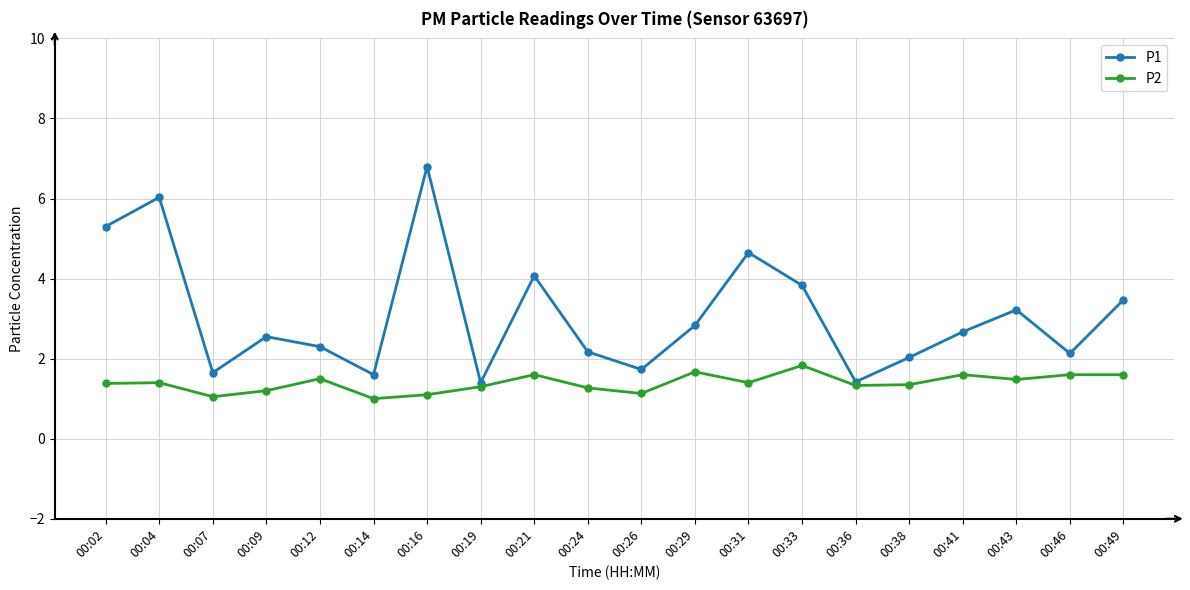

What is the value of the P2 point at the 19th from the left?

1.6